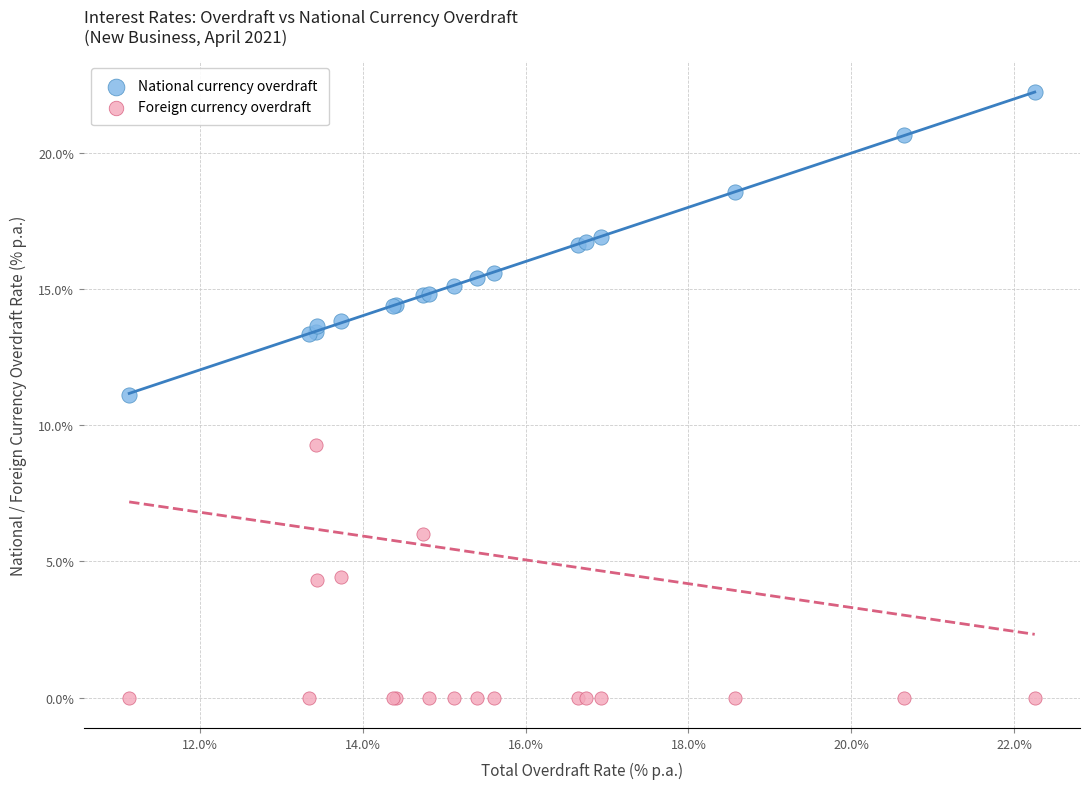

What is the X range (max minus min) for the scatter plot?

11.1